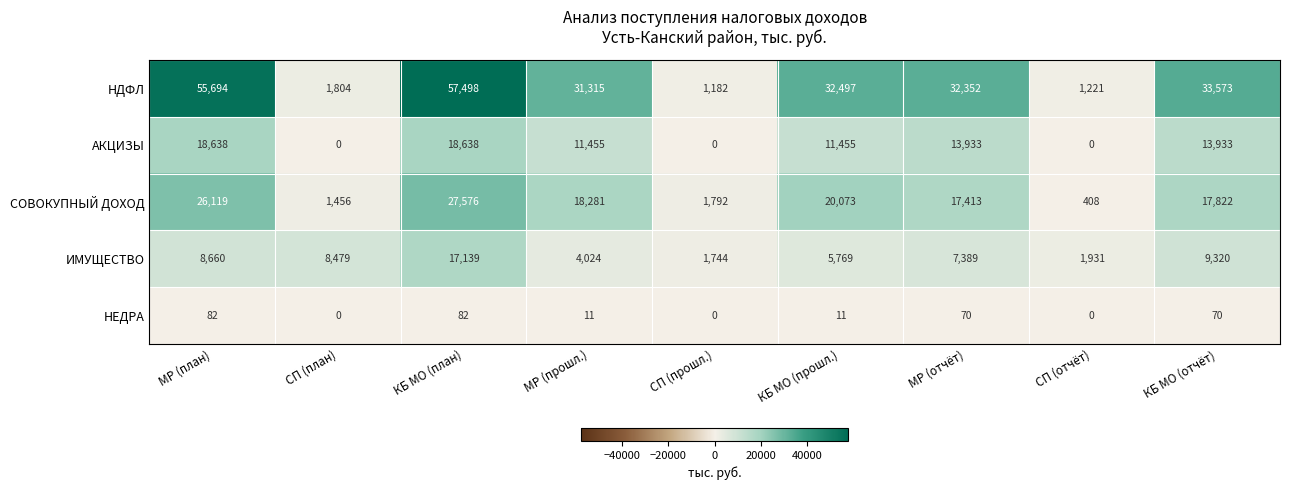

Read the НЕДРА value at МР (план).

82